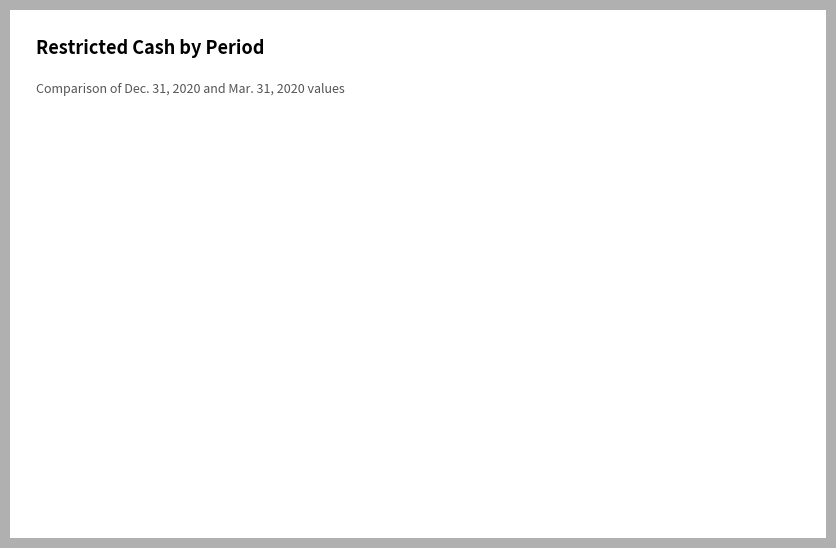

Between Mar. 31, 2020 and Dec. 31, 2020, which is larger?

Mar. 31, 2020